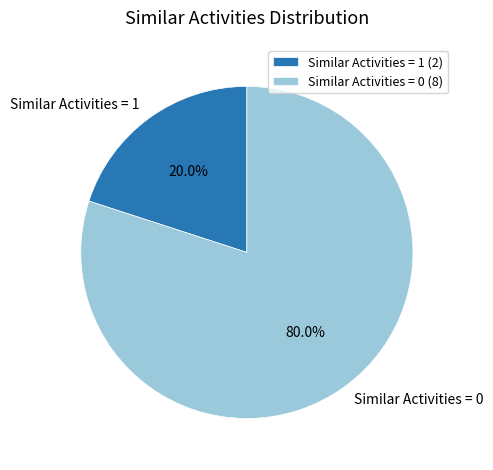

How many slices are in this pie chart?

2